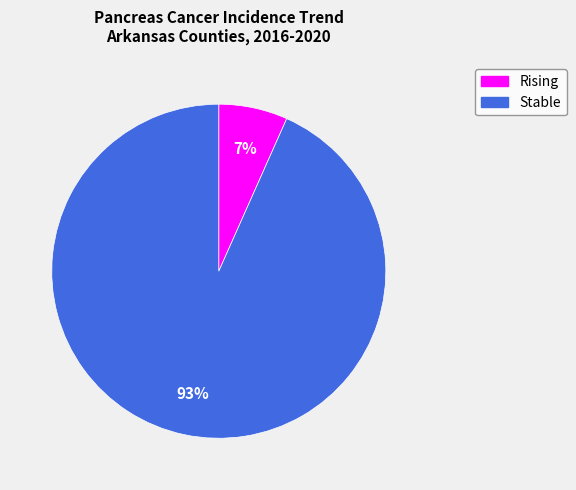

Is there a majority slice in this chart?

Yes